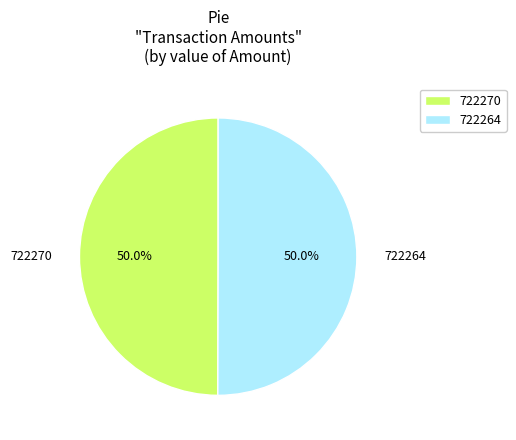

The 722270 slice represents 50% of the pie. True or false?

True